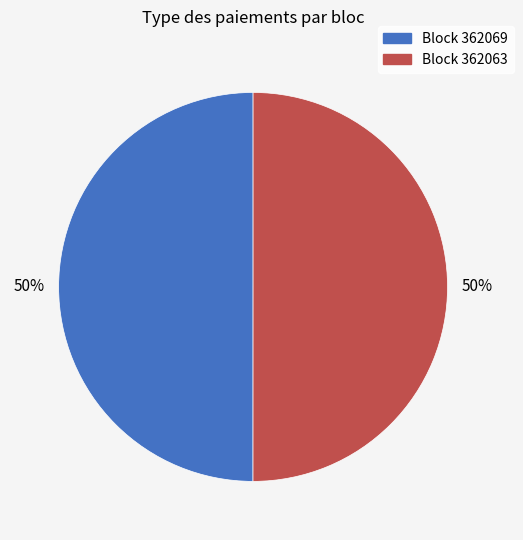

How many segments does this pie chart have?

2